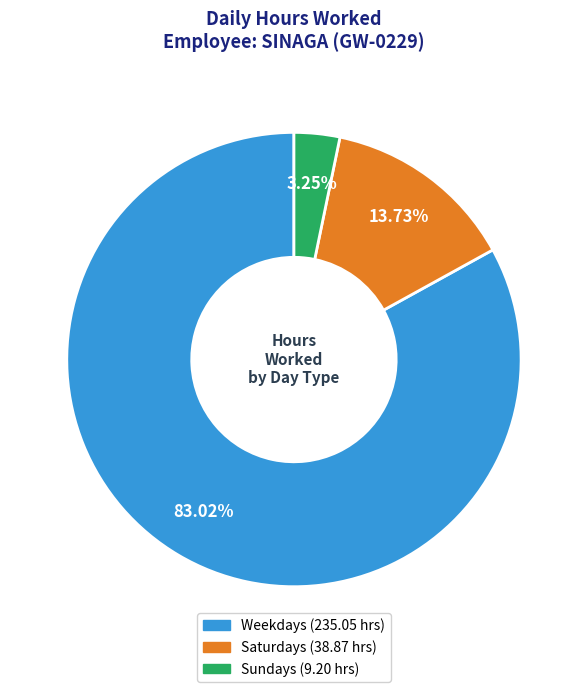

How many segments does this pie chart have?

3